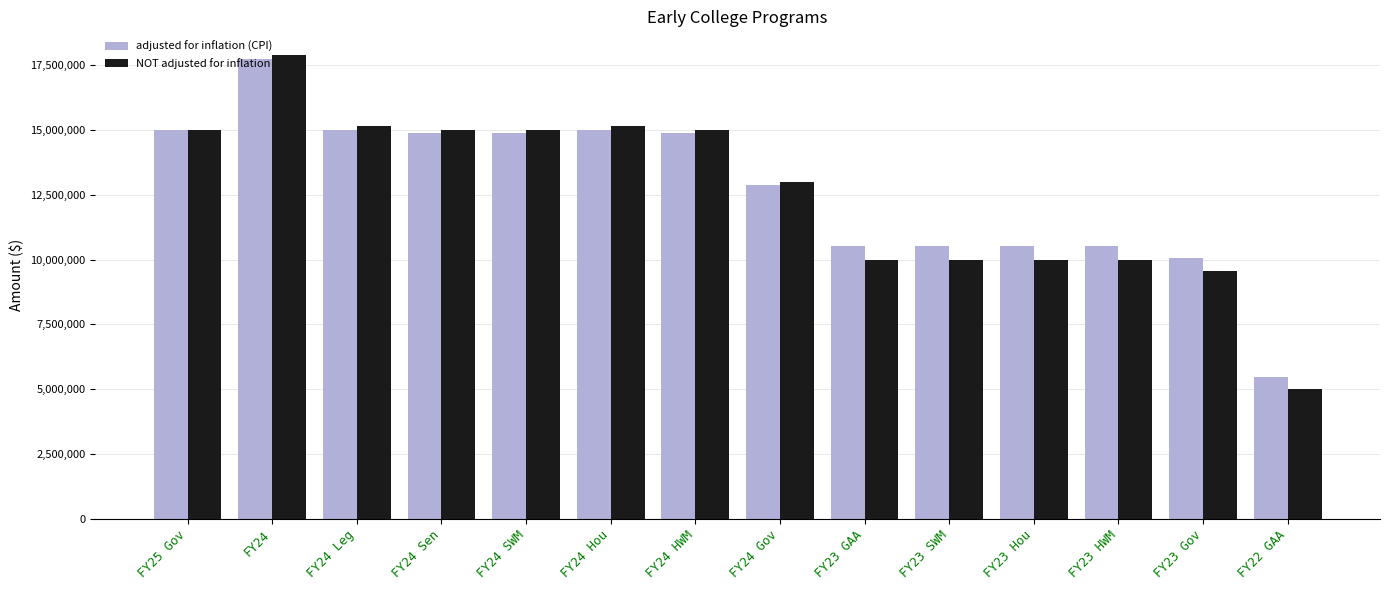

What is the difference between the adjusted for inflation (CPI) values at FY22 GAA and FY24?

12268083